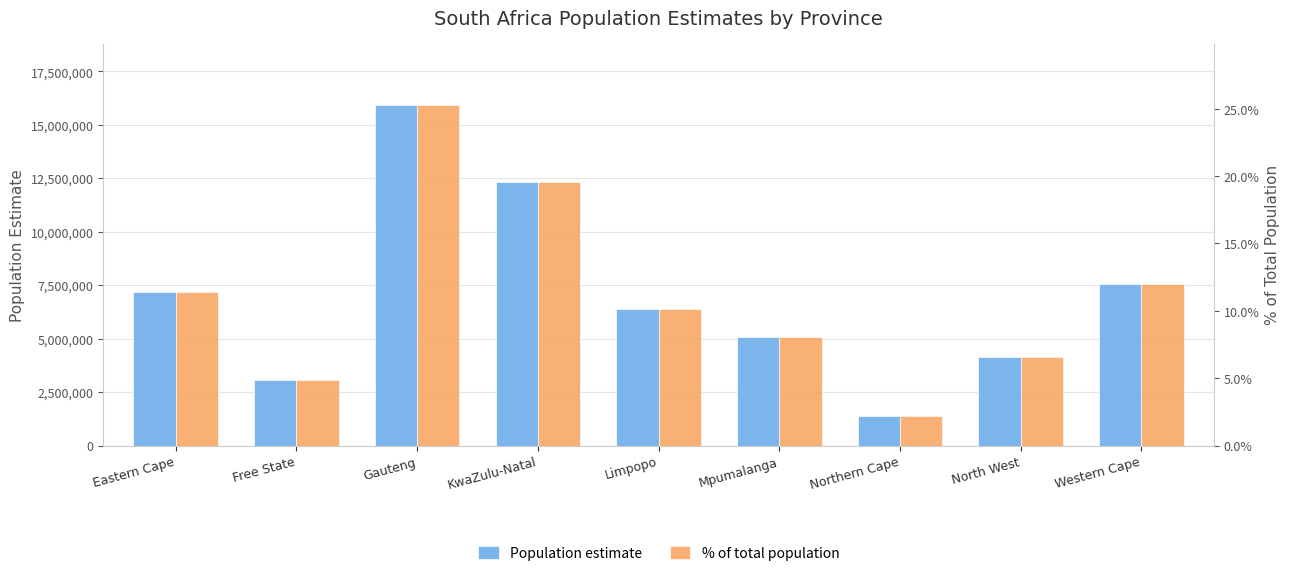

Rank the series by their average value, from lowest to highest.

% of total population, Population estimate